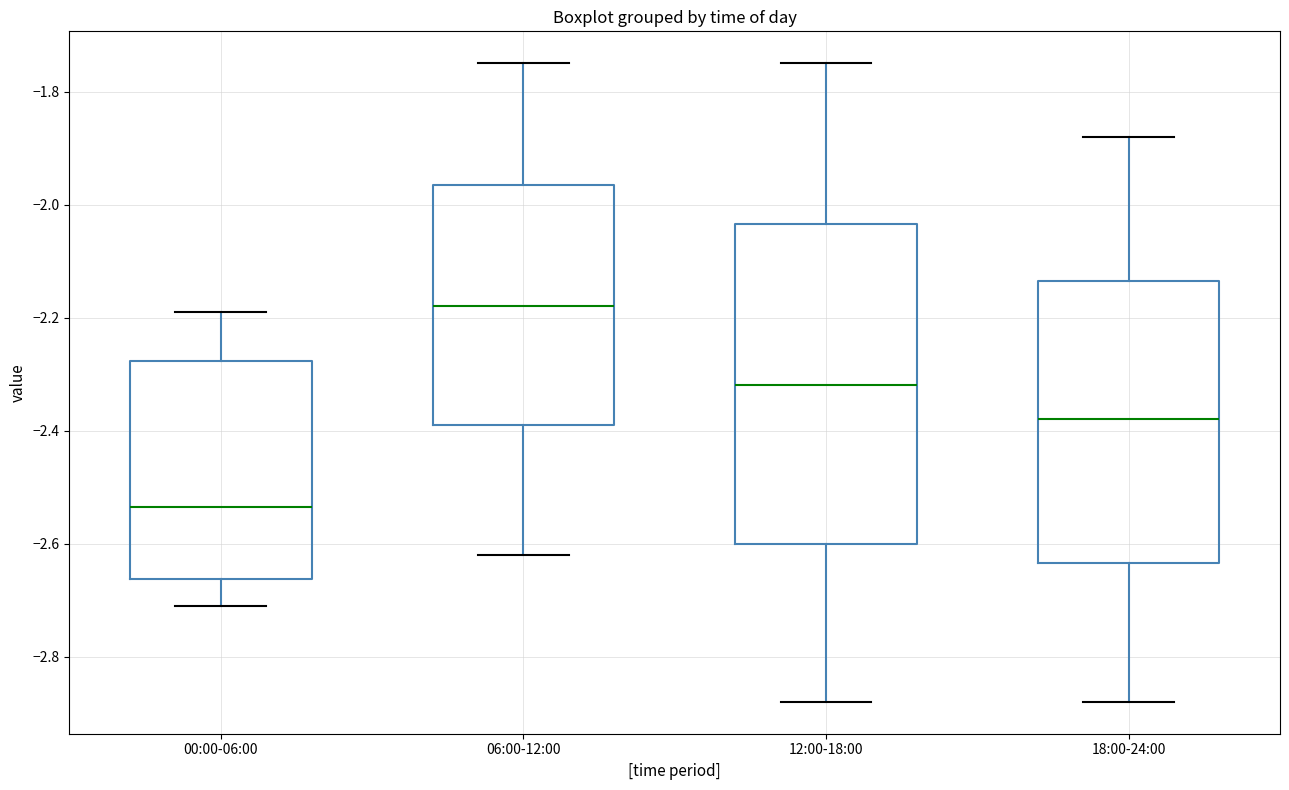

Reading left to right, read every box against the y-axis: the position of its median line, the range the box covers, and the ends of its whiskers. The values are not printed on the chart, so give them approximately, as read against the axis.

00:00-06:00: median -2.54, box -2.66 to -2.28, whiskers -2.70 to -2.18
06:00-12:00: median -2.18, box -2.38 to -1.96, whiskers -2.62 to -1.74
12:00-18:00: median -2.32, box -2.60 to -2.04, whiskers -2.88 to -1.74
18:00-24:00: median -2.38, box -2.64 to -2.14, whiskers -2.88 to -1.88